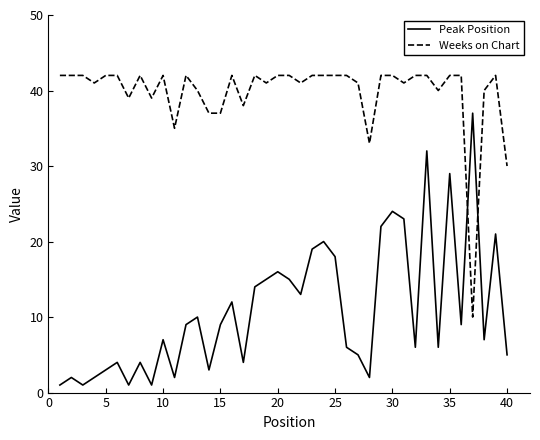

At how many categories does at least one series exceed 36?

37